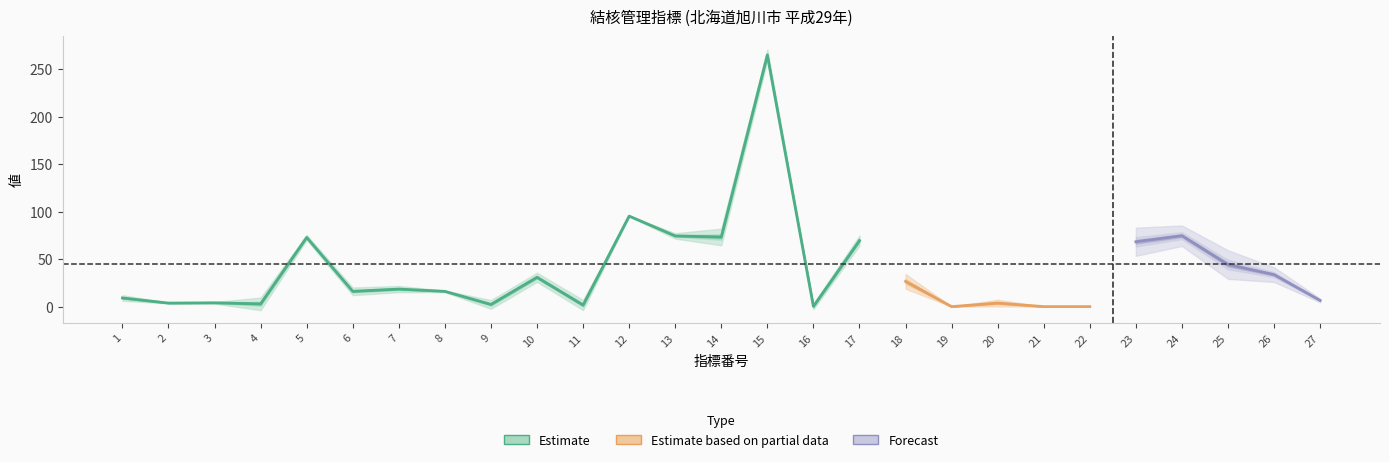

How many interior local peaks does the 平均 series have?

9